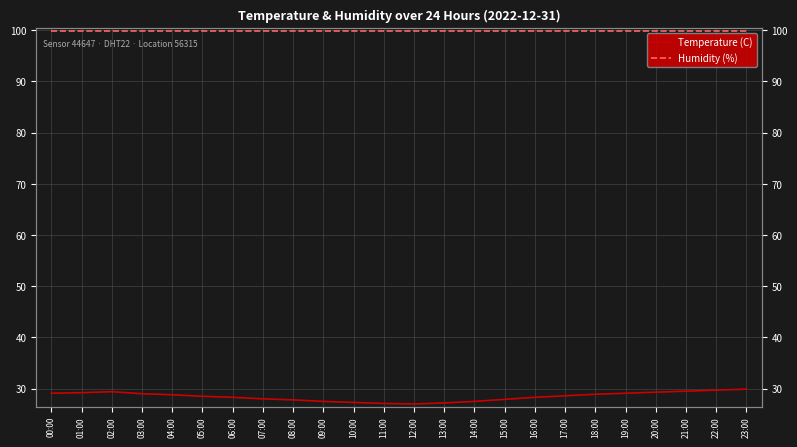

At which label does Temperature (C) first exceed 28?

00:00